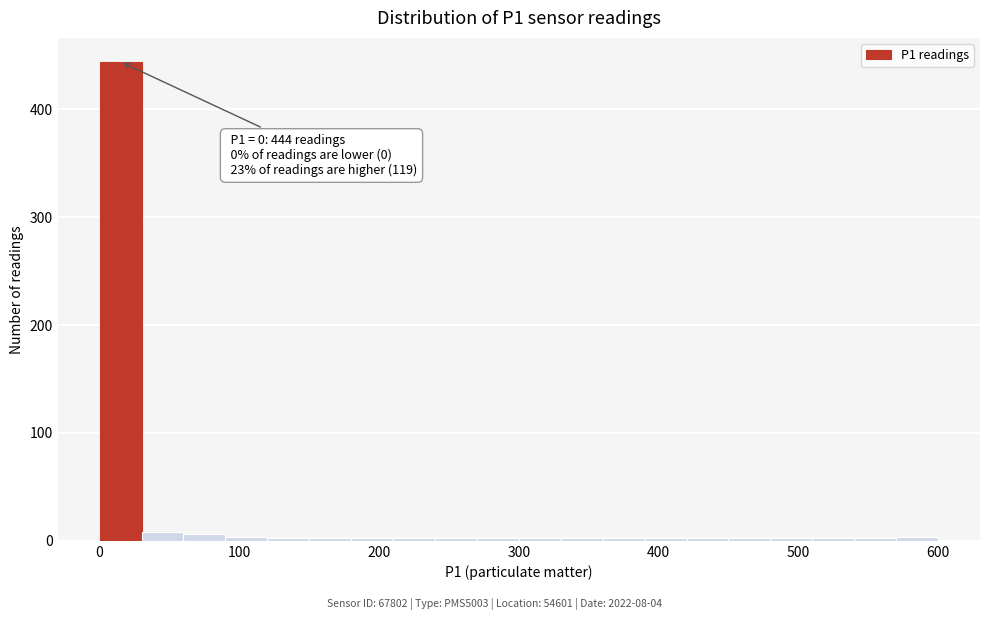

Around what value on the x-axis is the tallest bar? Give the approximate position of its centre, as read against the axis.

20